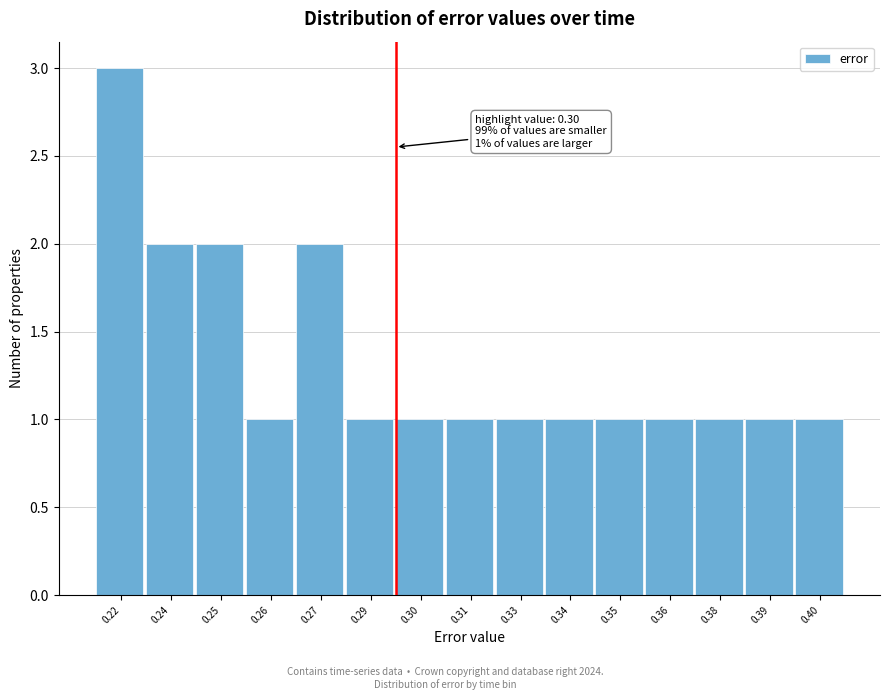

Reading right to left, extract all data points from this chart.

0.40=1	0.39=1	0.38=1	0.36=1	0.35=1	0.34=1	0.33=1	0.31=1	0.30=1	0.29=1	0.27=2	0.26=1	0.25=2	0.24=2	0.22=3